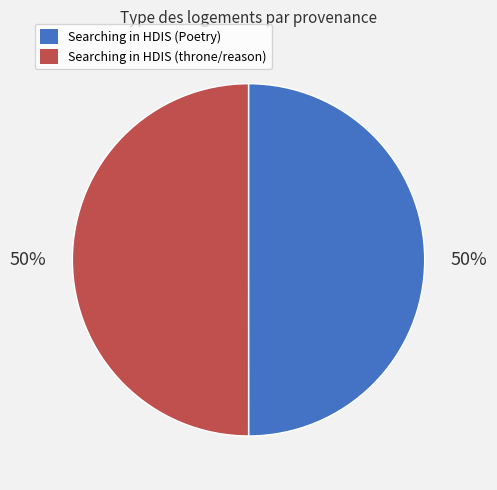

Do Searching in HDIS (throne/reason) and Searching in HDIS (Poetry) together represent more than half of the pie?

Yes